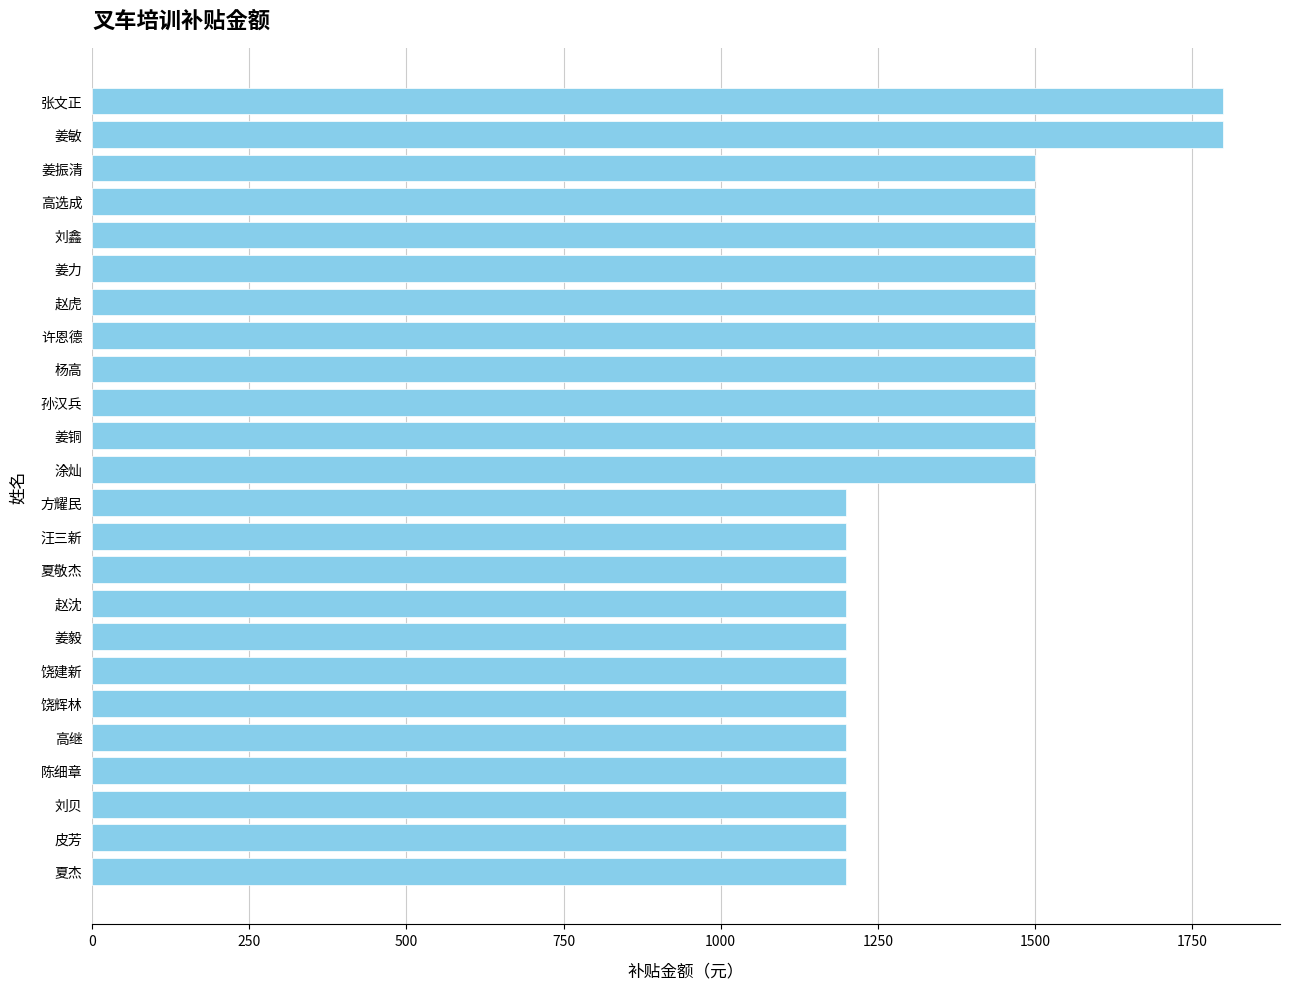

The value at 孙汉兵 is 1500. True or false?

True